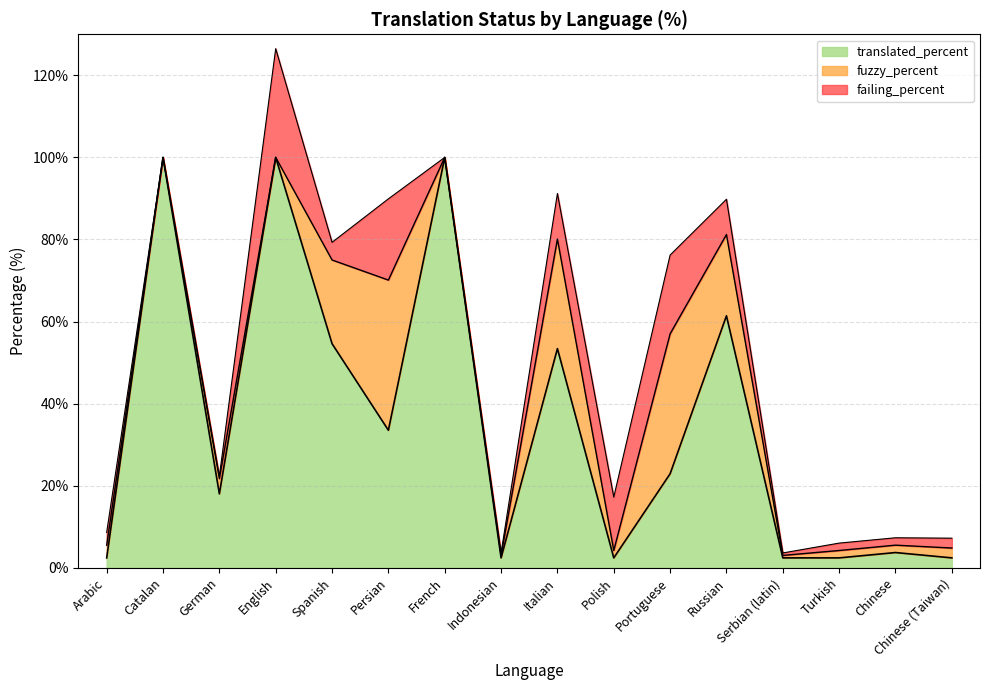

True or false: failing_percent and translated_percent cross at least once.

True